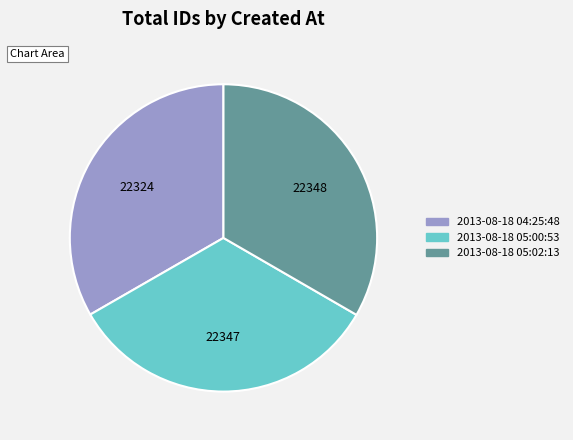

True or false: 2013-08-18 05:00:53 accounts for 33% of the total.

True